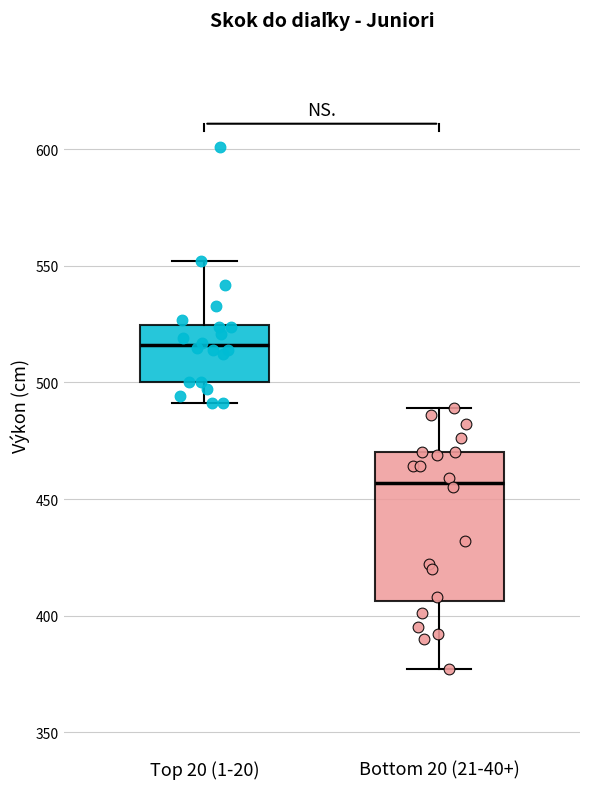

Where does the upper whisker of the box for Top 20 (1-20) end on the y-axis? The values are not printed on the chart, so give them approximately, as read against the axis.

550